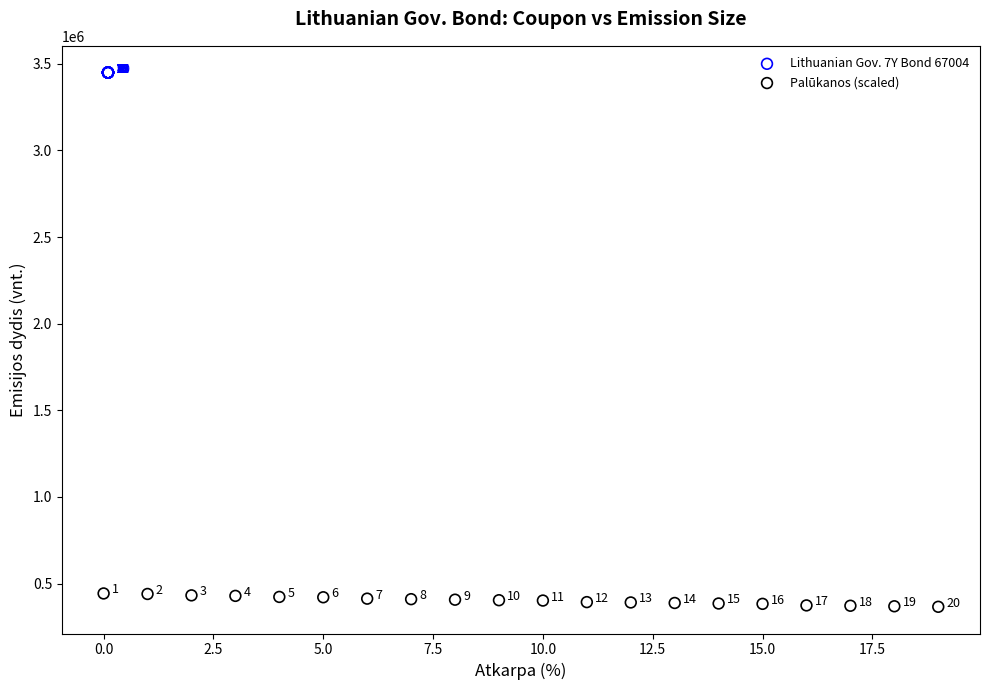

Which series reaches the maximum Y coordinate?

Lithuanian Gov. 7Y Bond 67004